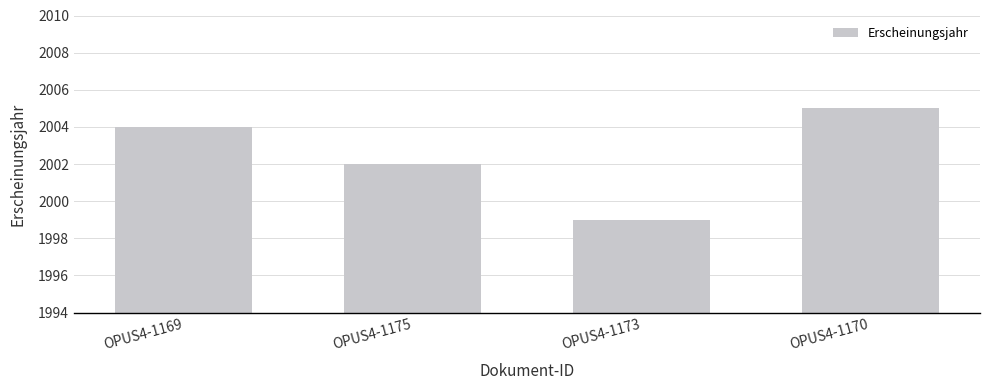

Reading left to right, what are all the values shown in this chart?

2004	2002	1999	2005